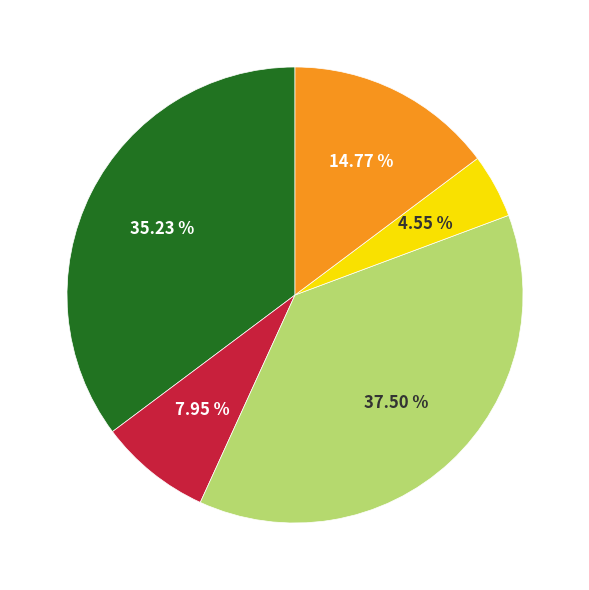

Does any single category account for the majority?

No